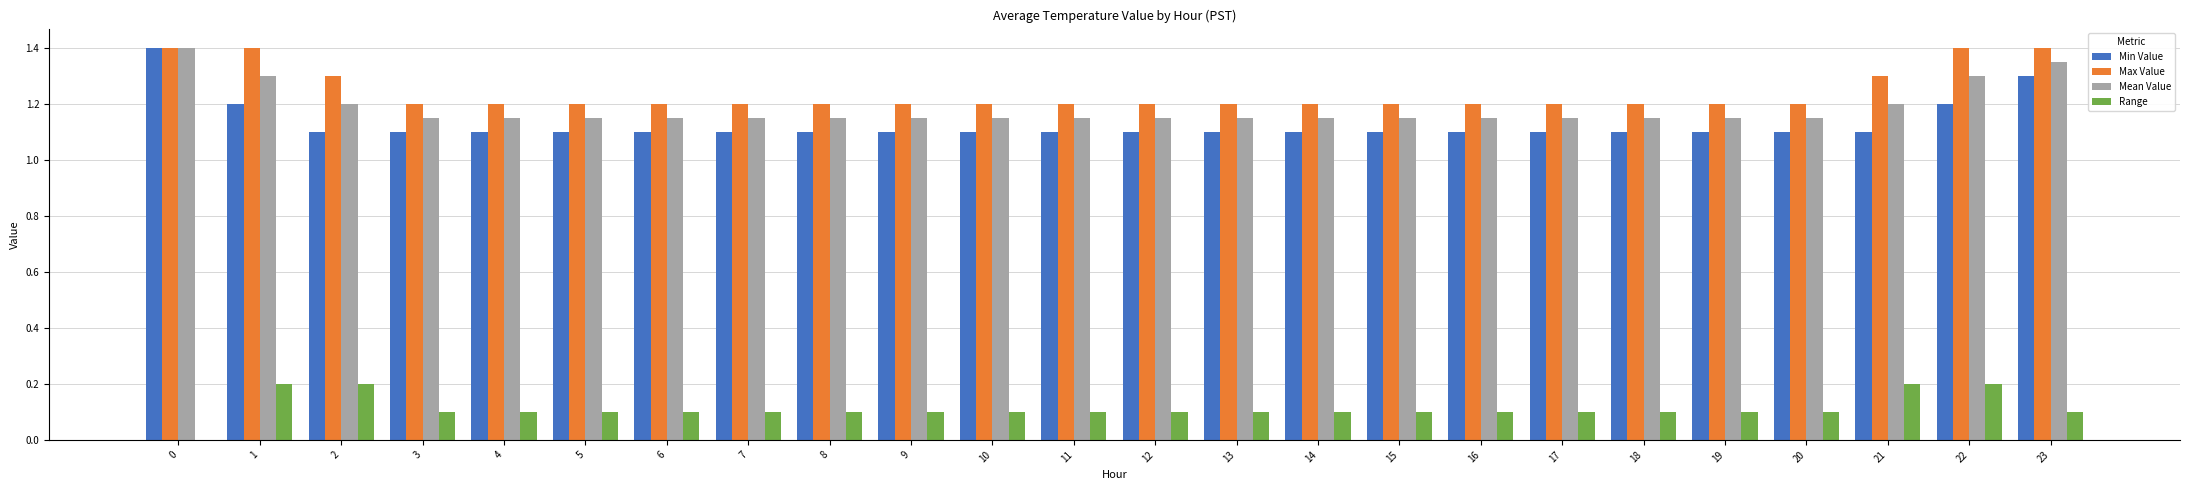

What is the sum of all Min Value values?

27.1